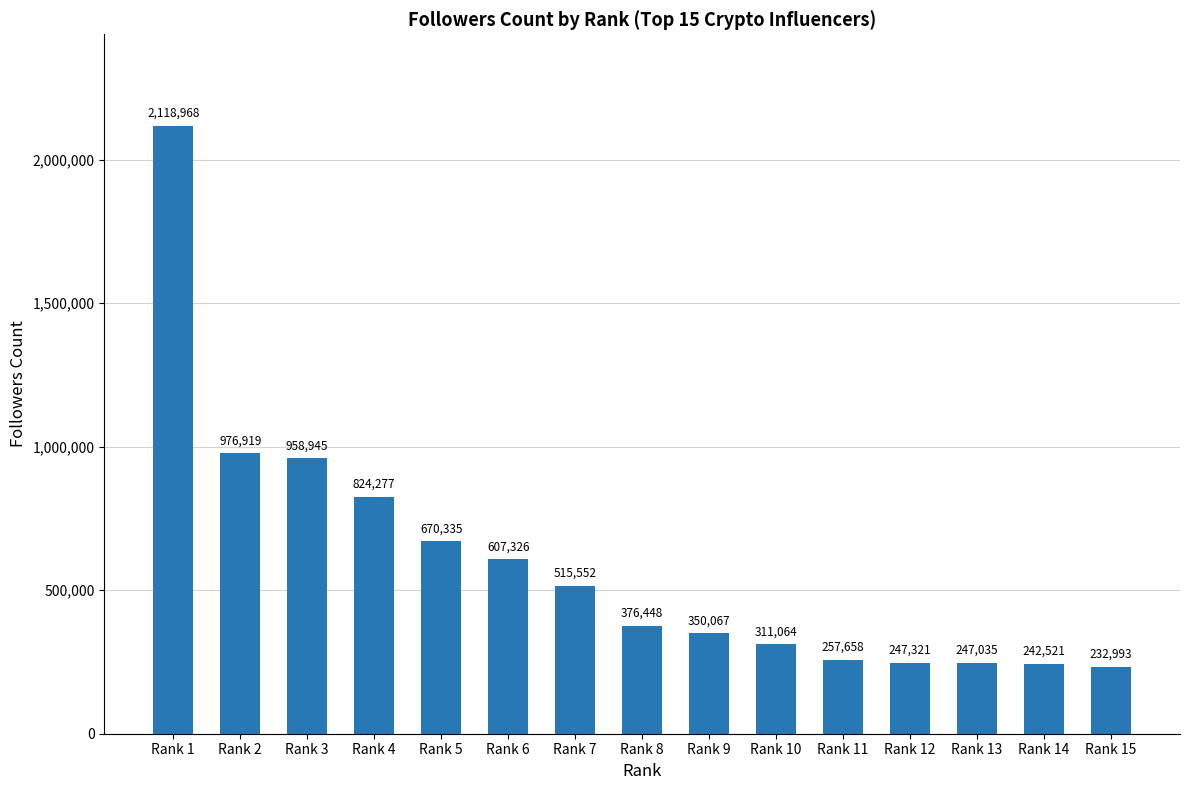

What is the change in value from Rank 2 to Rank 6?

-369593